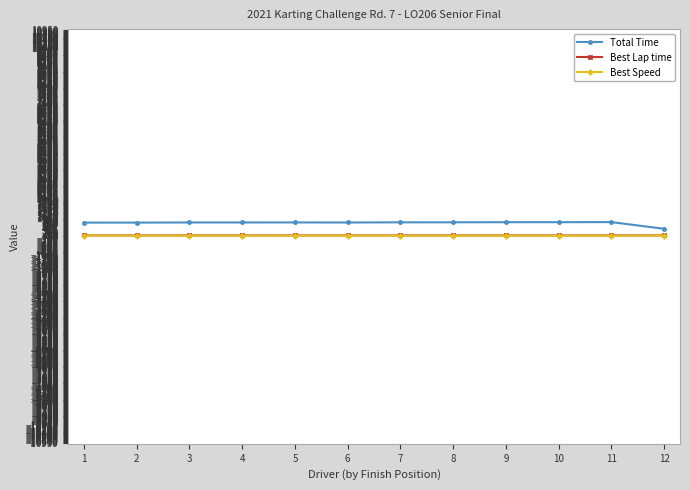

Reading left to right, extract all data points from this chart.

Total Time: 1=733.7	2=734.3	3=742.2	4=742.3	5=744.0	6=740.4	7=748.9	8=750.8	9=756.4	10=757.3	11=760.9	12=405.5
Best Lap time: 1=55.1	2=55.1	3=55.9	4=55.7	5=55.3	6=55.1	7=55.8	8=56.0	9=56.3	10=56.5	11=56.6	12=55.7
Best Speed: 1=45.8	2=45.8	3=45.1	4=45.3	5=45.6	6=45.7	7=45.2	8=45.0	9=44.8	10=44.6	11=44.5	12=45.2